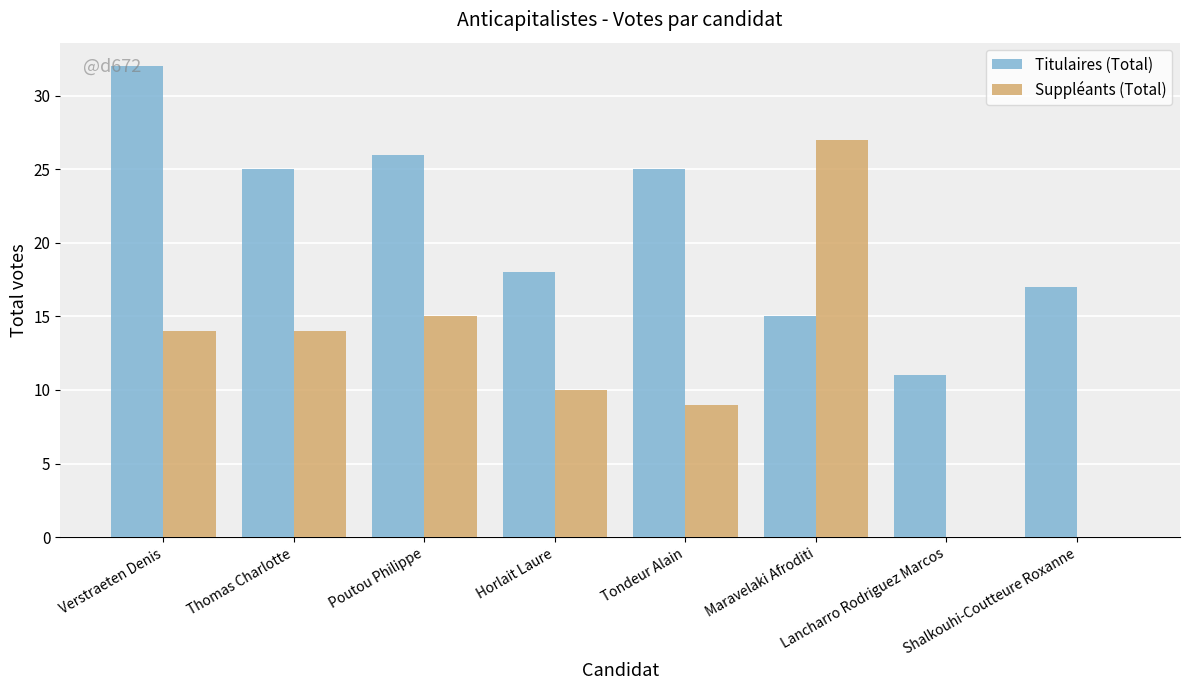

At which label does Titulaires (Total) first exceed 25?

Verstraeten Denis